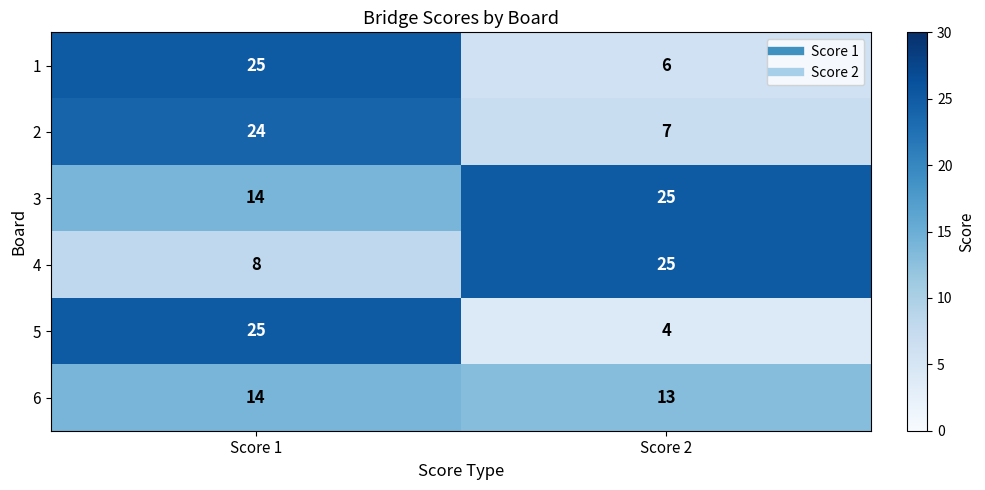

Count the number of categories in the chart.

2